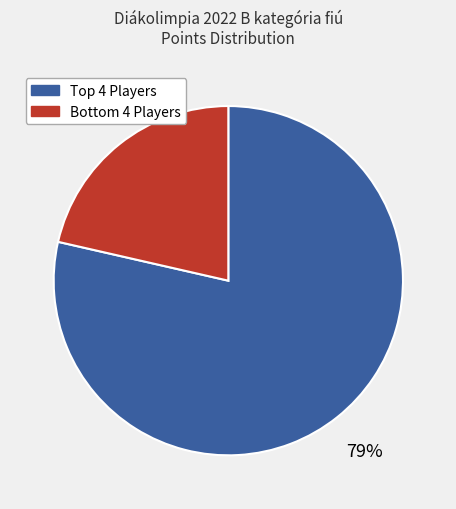

Is there any slice that represents more than half of the pie?

Yes